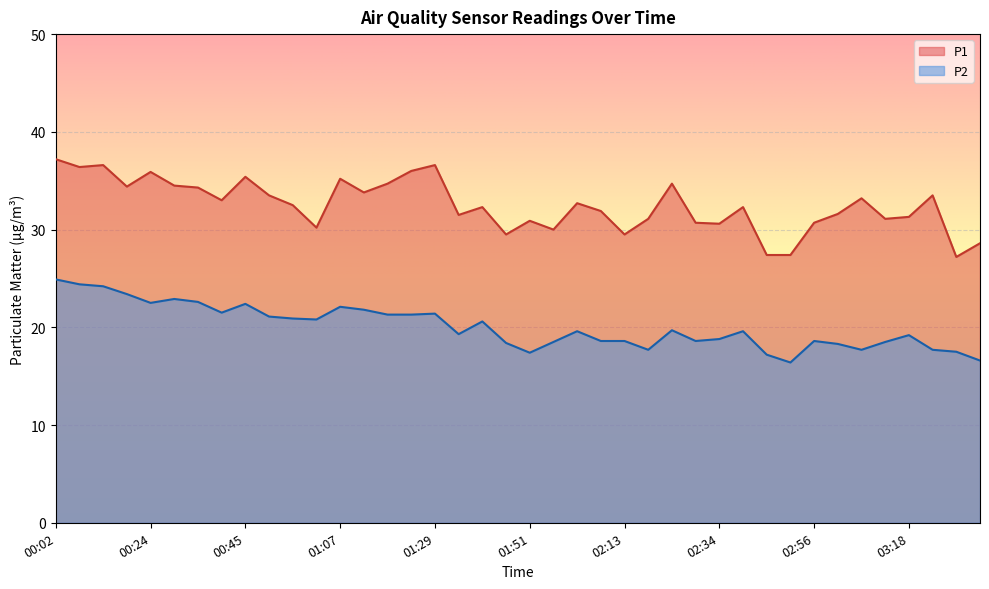

What is the label of the 20th point from the left?

01:45